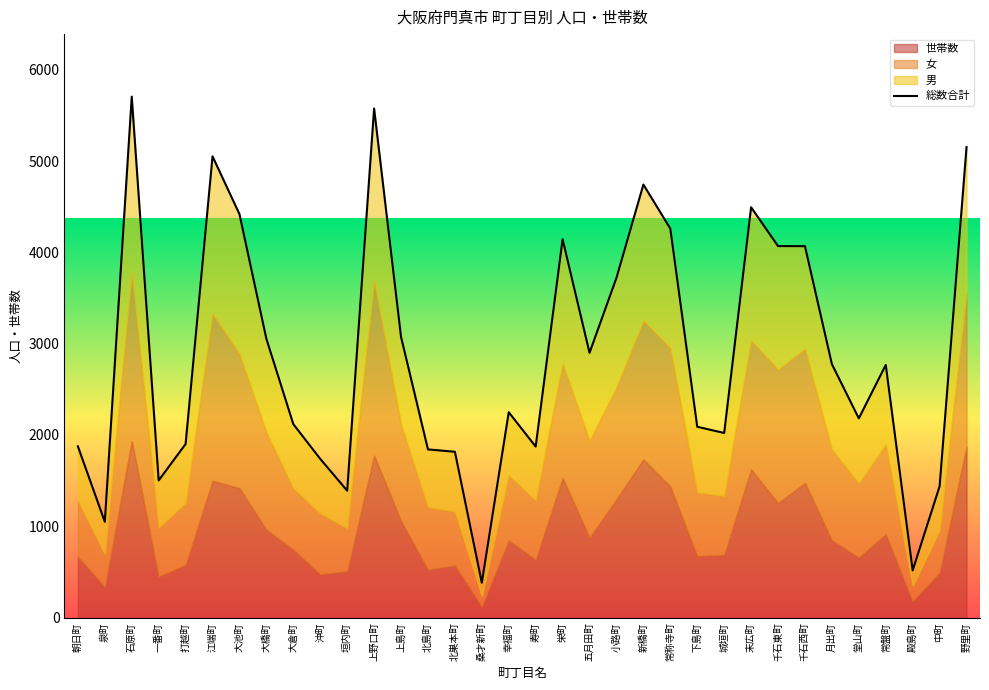

How many categories are shown in the chart?

34